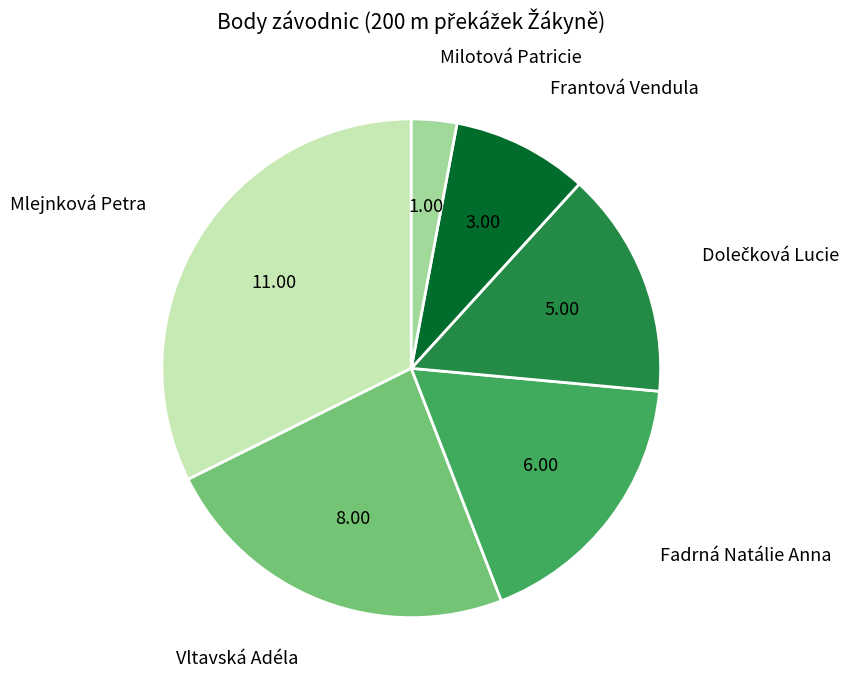

Which slice is the smallest?

Milotová Patricie